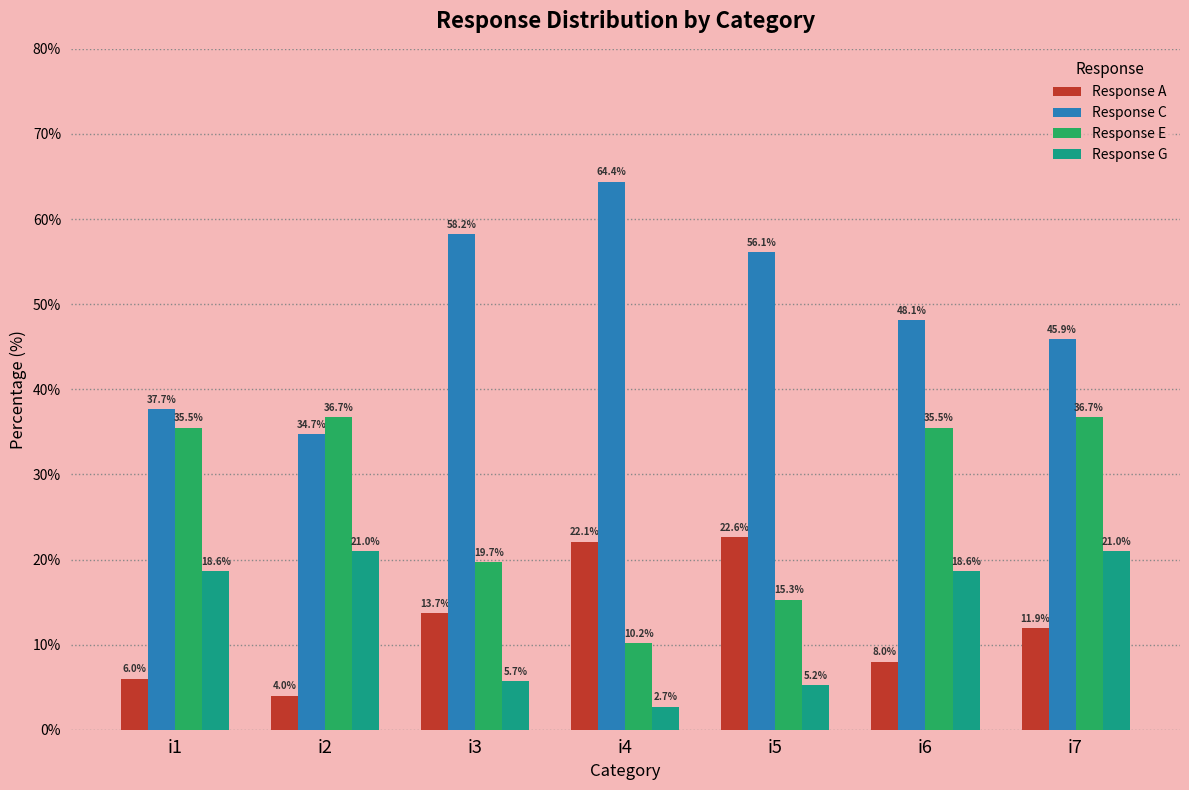

Reading right to left, what are all the values shown in this chart?

Response A: 11.9	8.0	22.6	22.1	13.7	4.0	6.0
Response C: 45.9	48.1	56.1	64.4	58.2	34.7	37.7
Response E: 36.7	35.5	15.3	10.2	19.7	36.7	35.5
Response G: 21.0	18.6	5.2	2.7	5.7	21.0	18.6